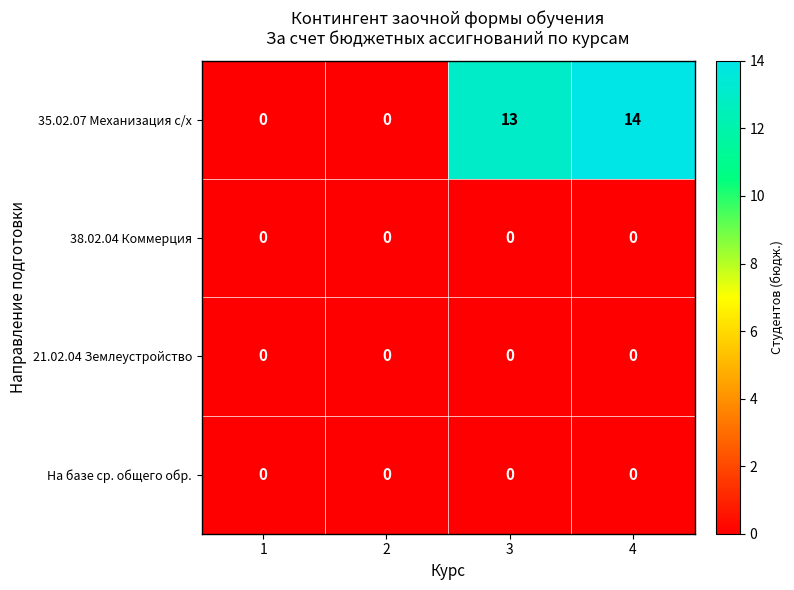

What is the spread (max minus min) of values at 4?

14